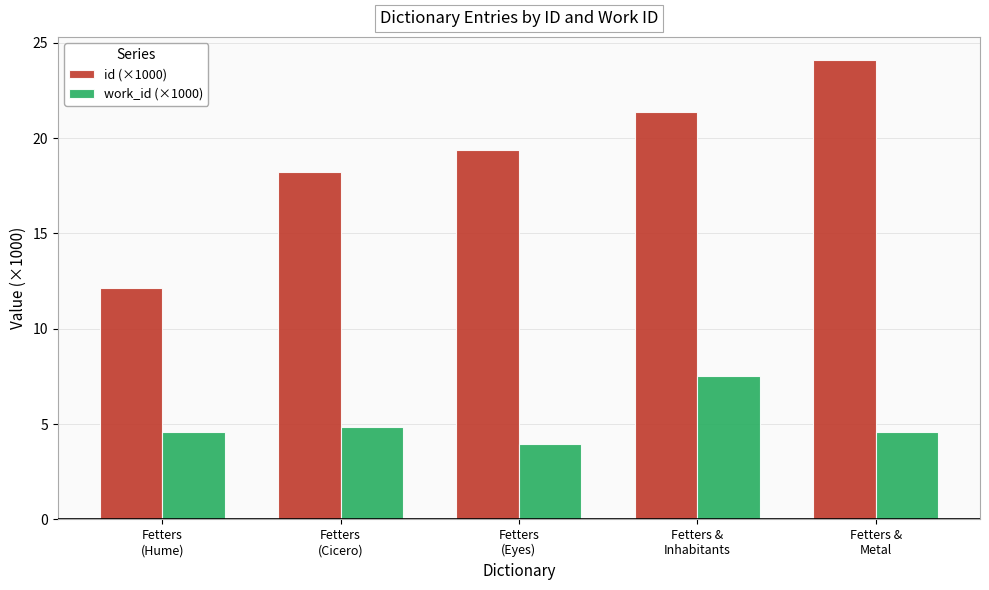

Reading left to right, extract all data points from this chart.

id (×1000): Fetters
(Hume)=12.1	Fetters
(Cicero)=18.2	Fetters
(Eyes)=19.4	Fetters &
Inhabitants=21.3	Fetters &
Metal=24.1
work_id (×1000): Fetters
(Hume)=4.6	Fetters
(Cicero)=4.9	Fetters
(Eyes)=3.9	Fetters &
Inhabitants=7.5	Fetters &
Metal=4.6